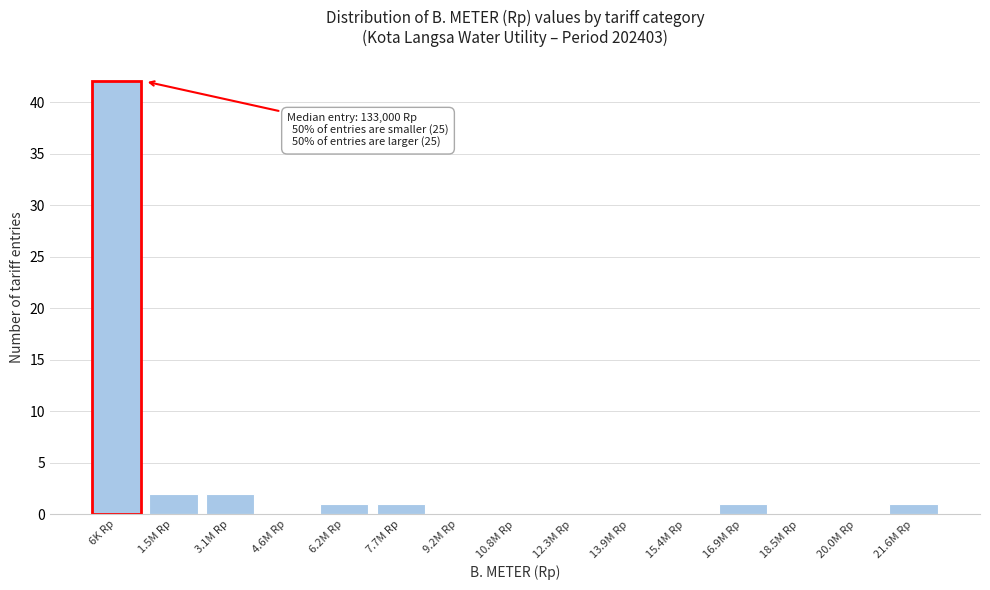

Reading left to right, what are all the values shown in this chart?

6K Rp=42	1.5M Rp=2	3.1M Rp=2	4.6M Rp=0	6.2M Rp=1	7.7M Rp=1	9.2M Rp=0	10.8M Rp=0	12.3M Rp=0	13.9M Rp=0	15.4M Rp=0	16.9M Rp=1	18.5M Rp=0	20.0M Rp=0	21.6M Rp=1